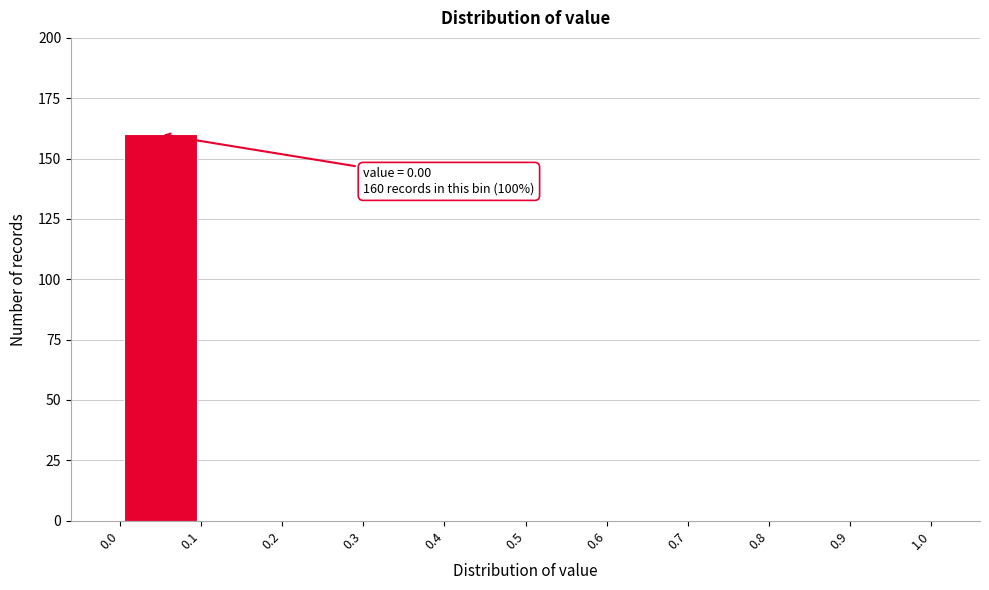

Which range on the x-axis has the tallest bar?

0.0 to 0.1